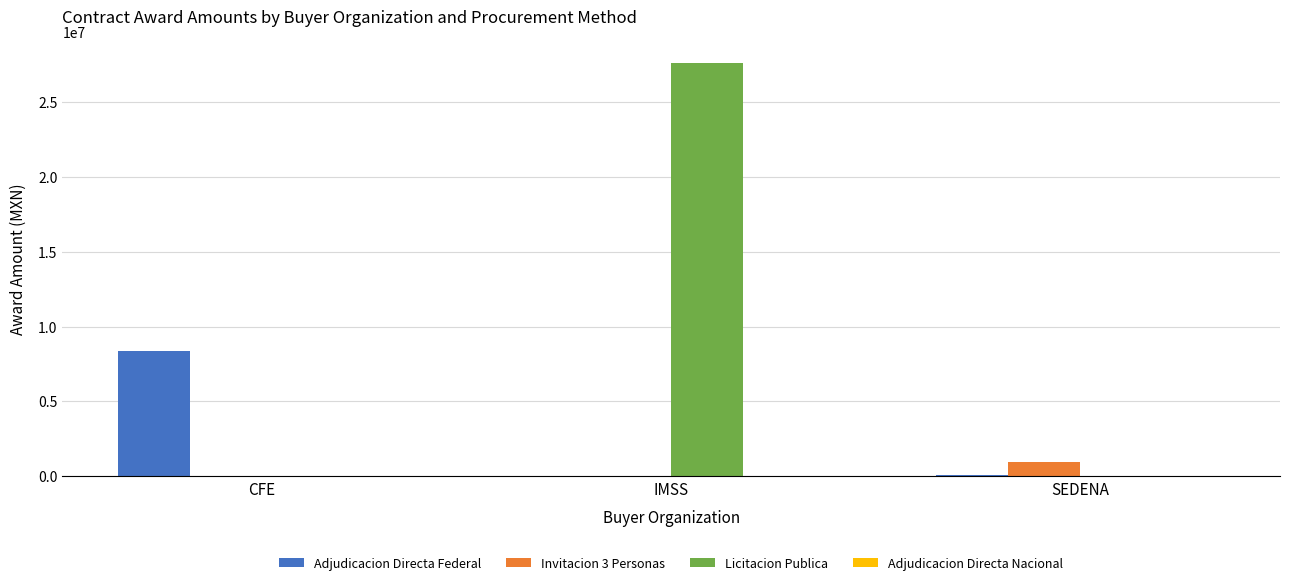

Is it true that Adjudicacion Directa Federal equals 8345577.8 at CFE?

True